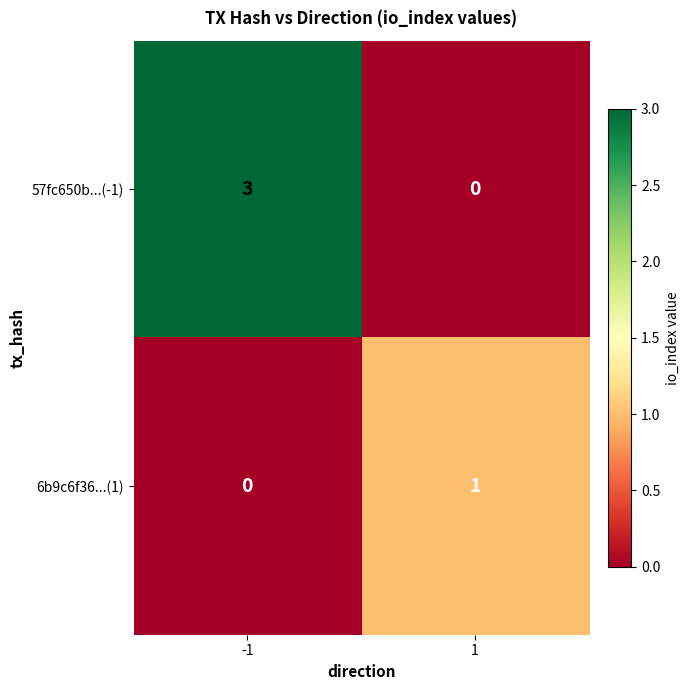

Between -1 and 1, which series saw the biggest shift?

57fc650b...(-1)